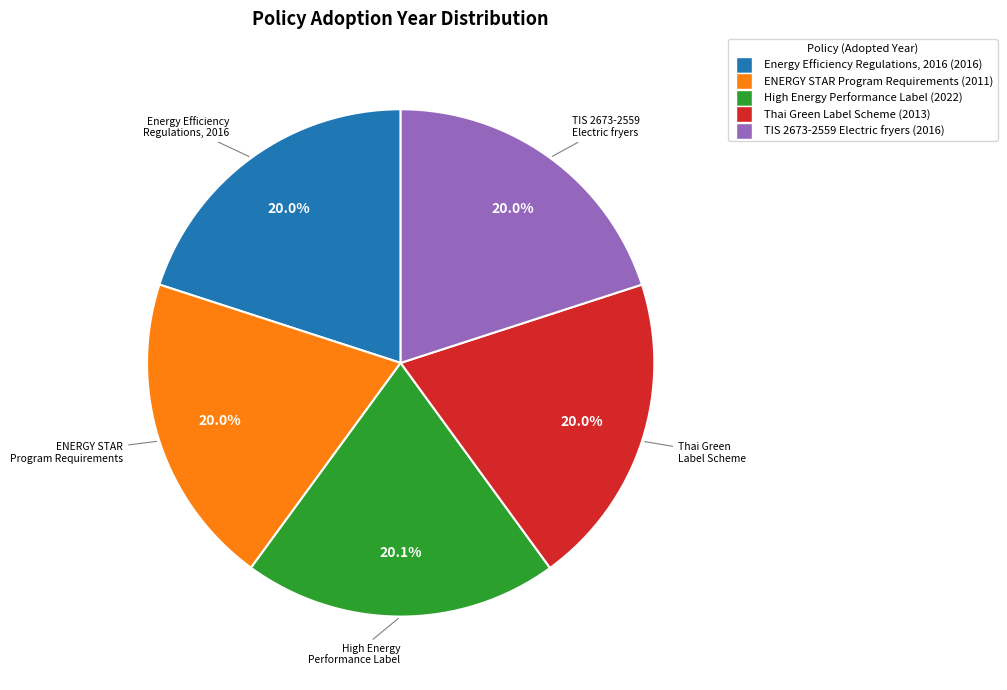

Is there a majority slice in this chart?

No